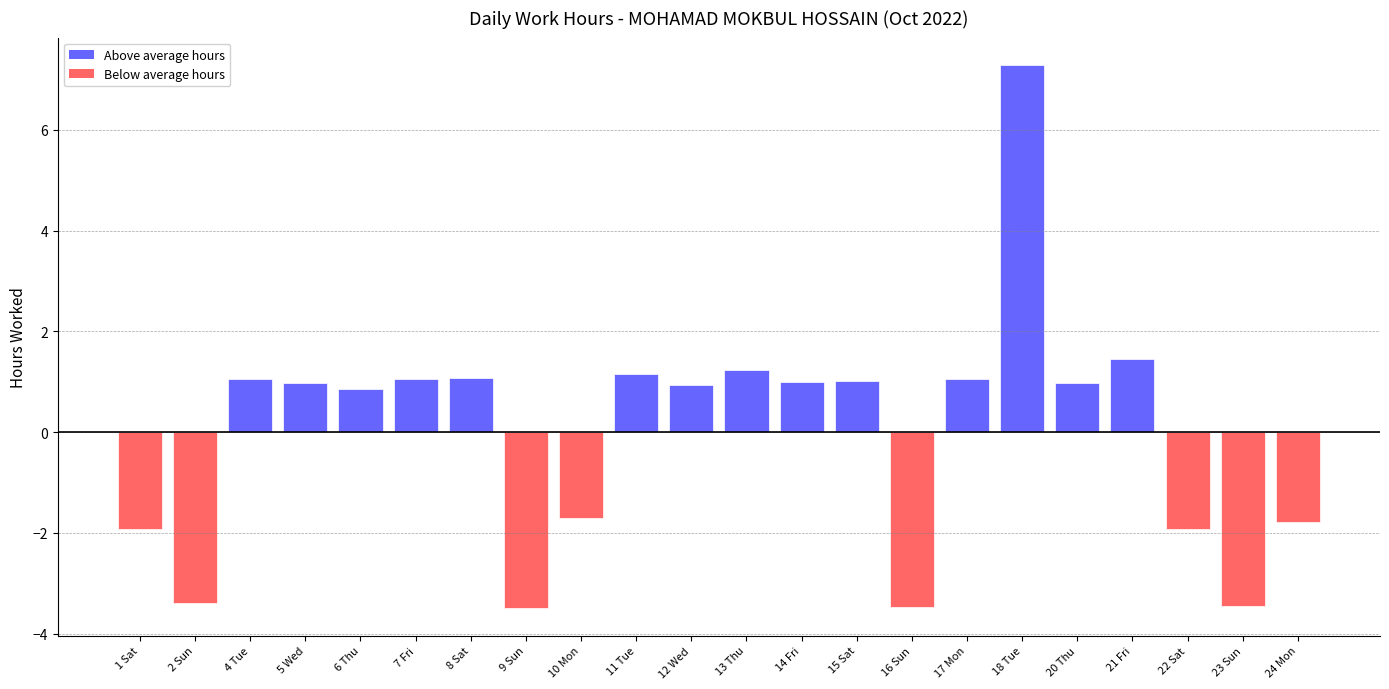

How many data points does each series have?

22